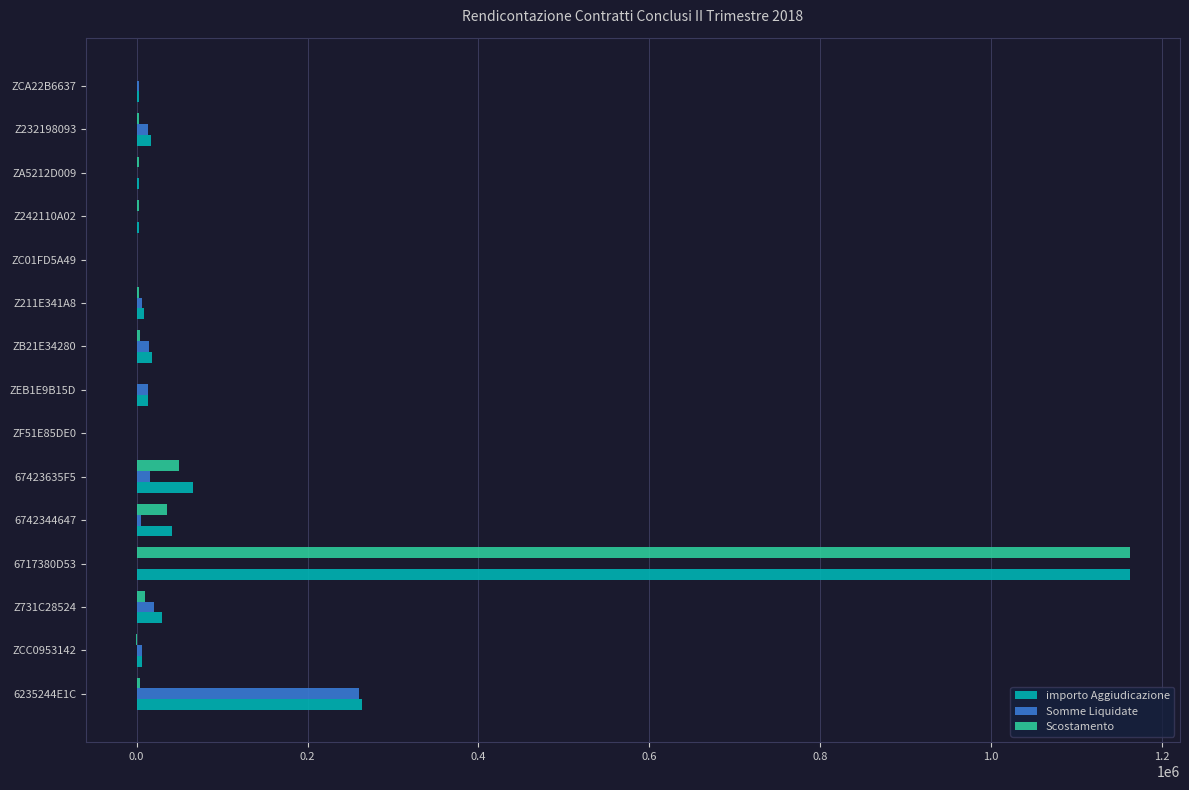

Between 6717380D53 and 6742344647, which series saw the biggest shift?

Scostamento